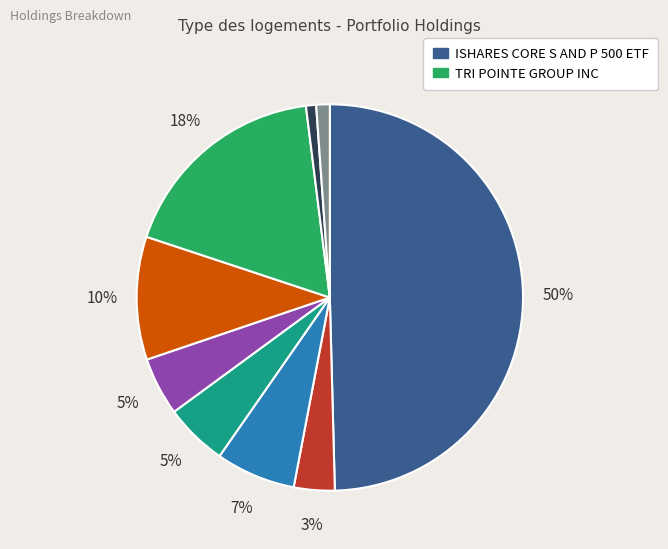

To the nearest percent, what is the average slice percentage?

11%